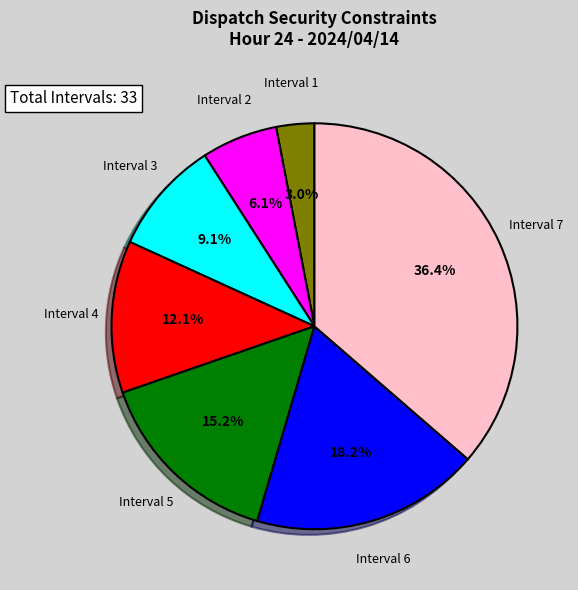

Is there any slice that represents more than half of the pie?

No